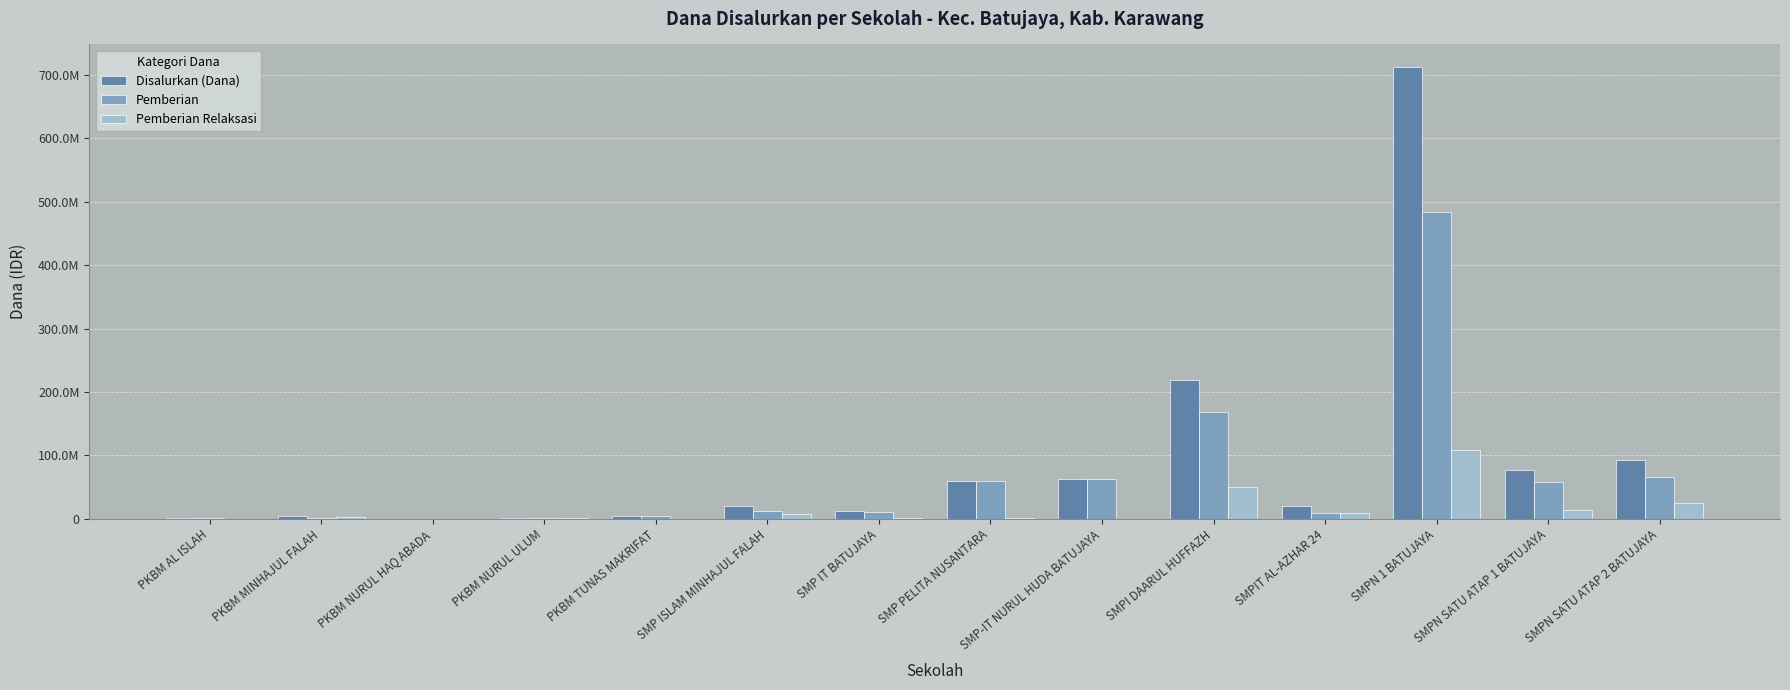

What are all the series names shown in the legend?

Disalurkan (Dana), Pemberian, Pemberian Relaksasi